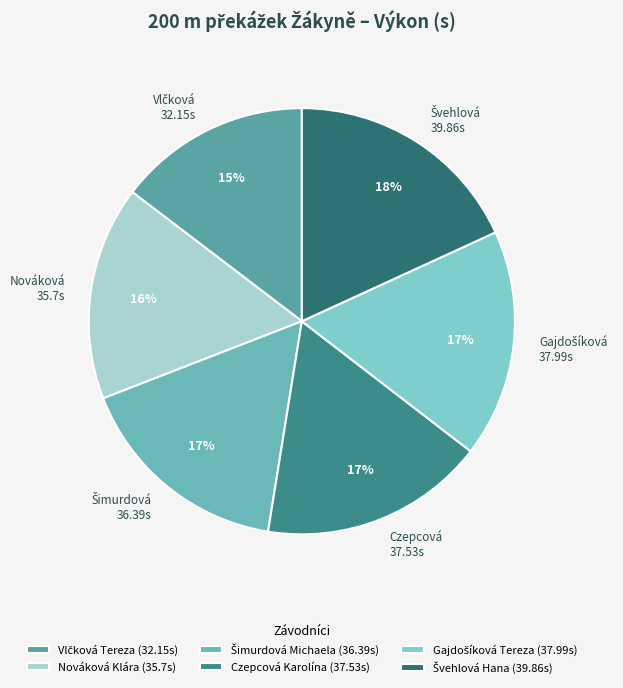

How many segments does this pie chart have?

6